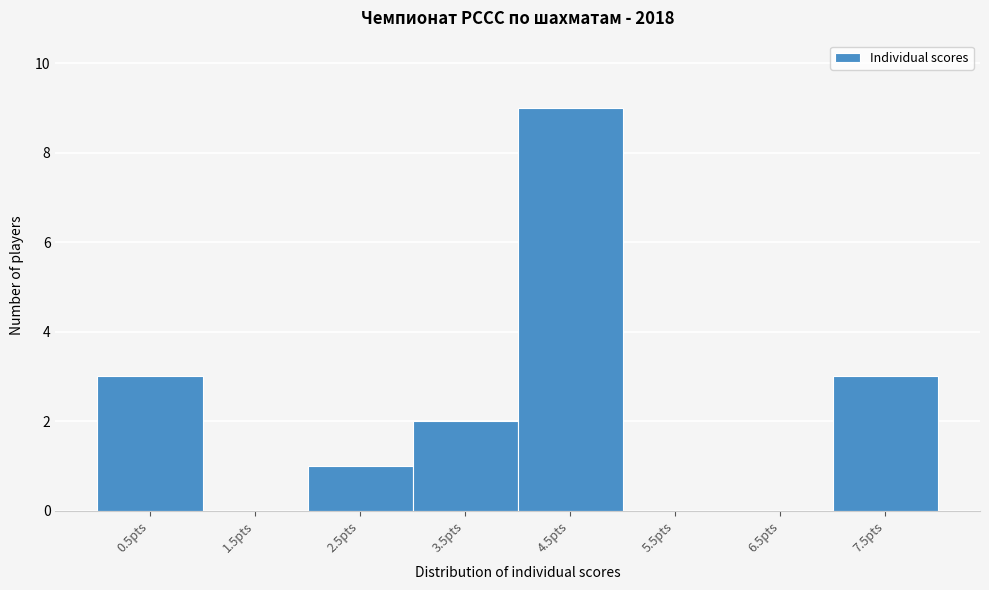

Reading left to right, what are all the values shown in this chart?

0.5pts=3	1.5pts=0	2.5pts=1	3.5pts=2	4.5pts=9	5.5pts=0	6.5pts=0	7.5pts=3